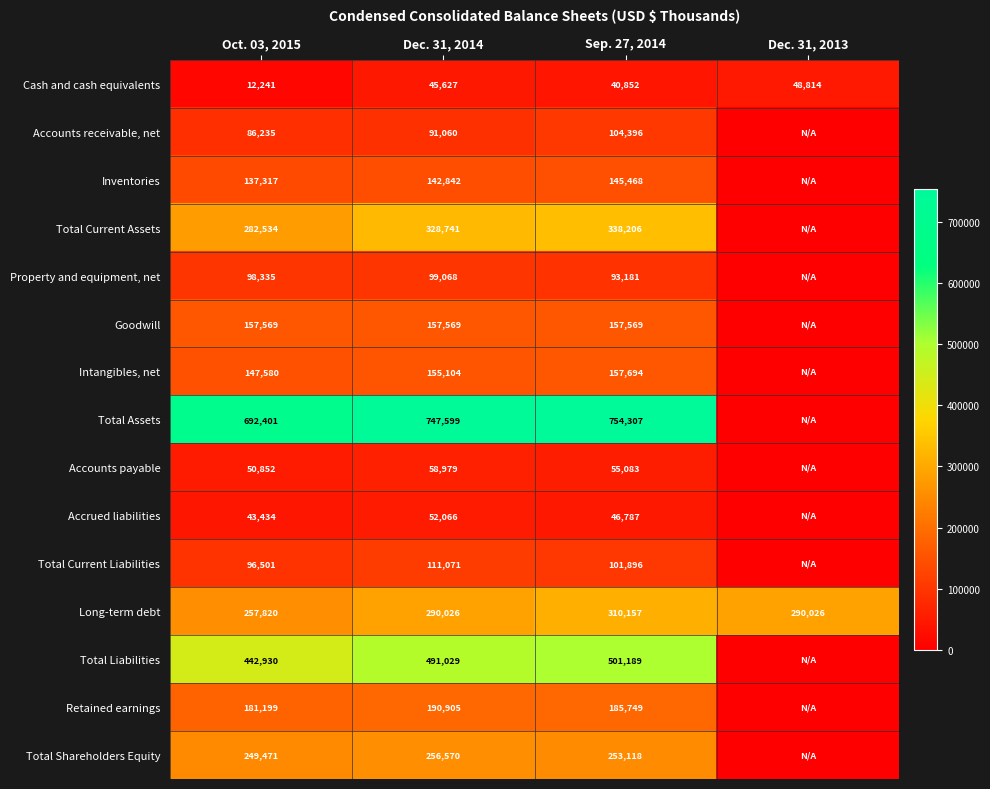

The Cash and cash equivalents series shows 48814 at Dec. 31, 2013. True or false?

True